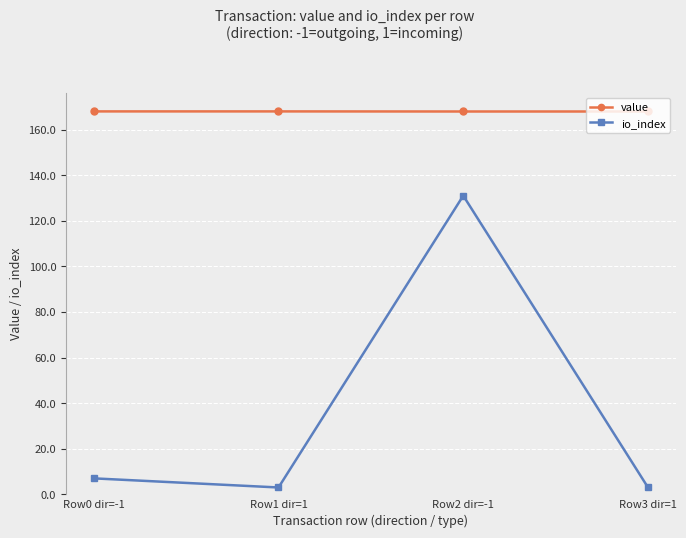

How many interior local valleys does the io_index series have?

1